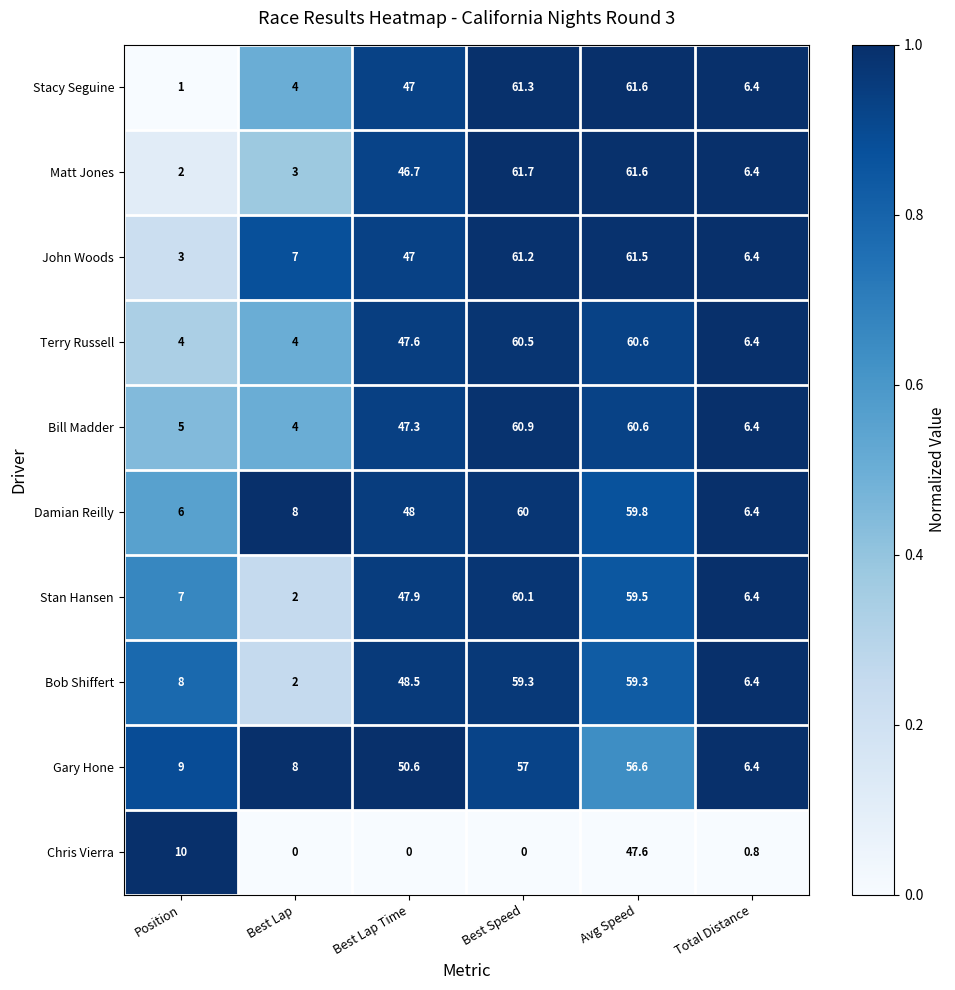

What is the total value across all series at Best Speed?

542.0